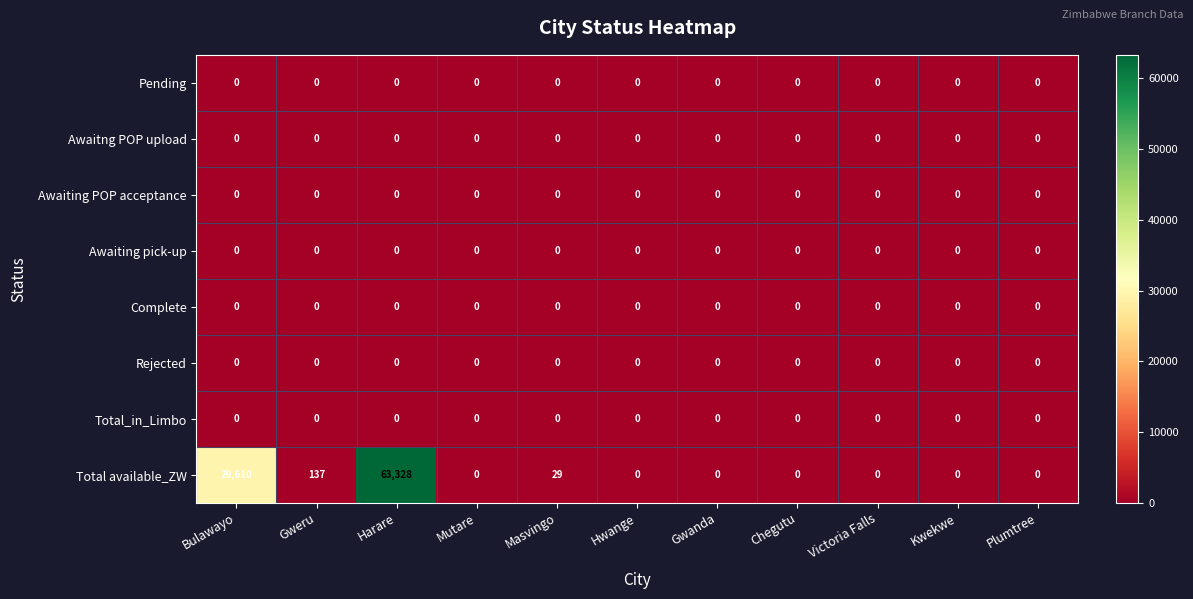

The Rejected series shows 0 at Masvingo. True or false?

True